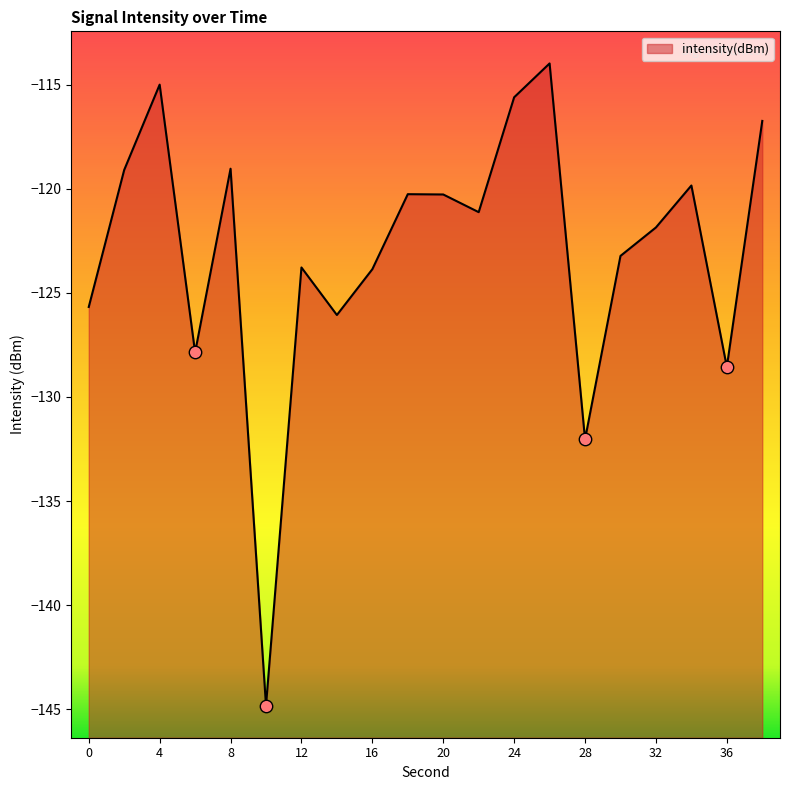

Which has a higher value, 12 or 22?

22